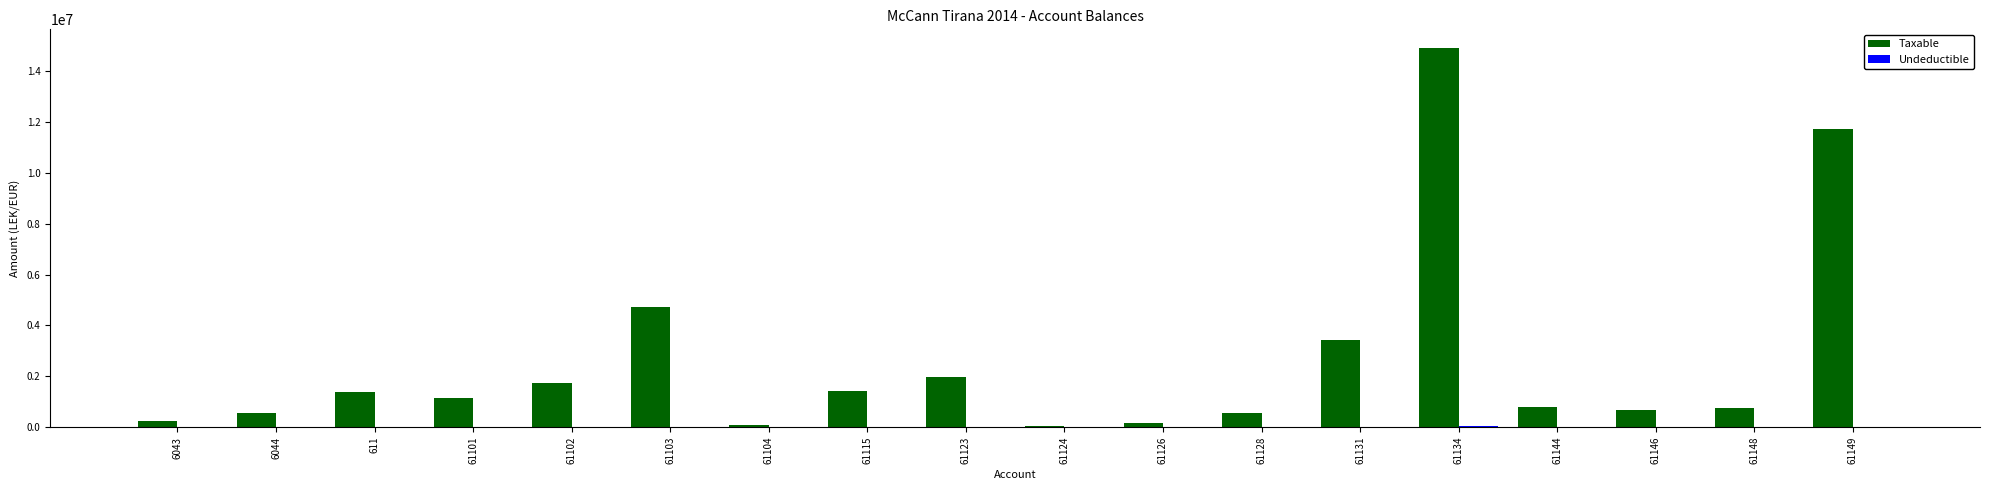

Between 61115 and 61131, which series saw the biggest shift?

Taxable